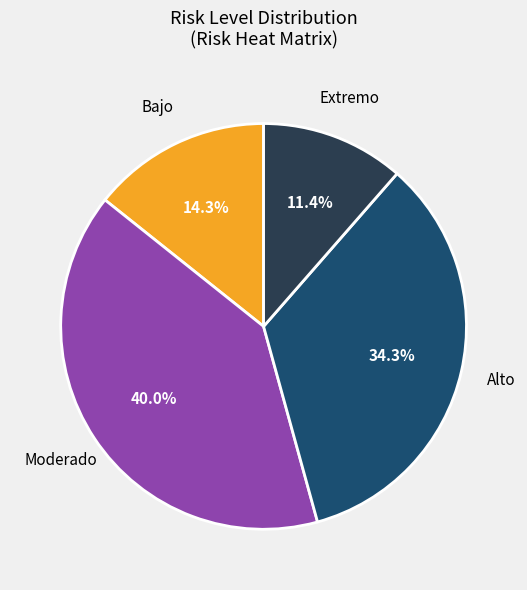

Does any single category account for the majority?

No